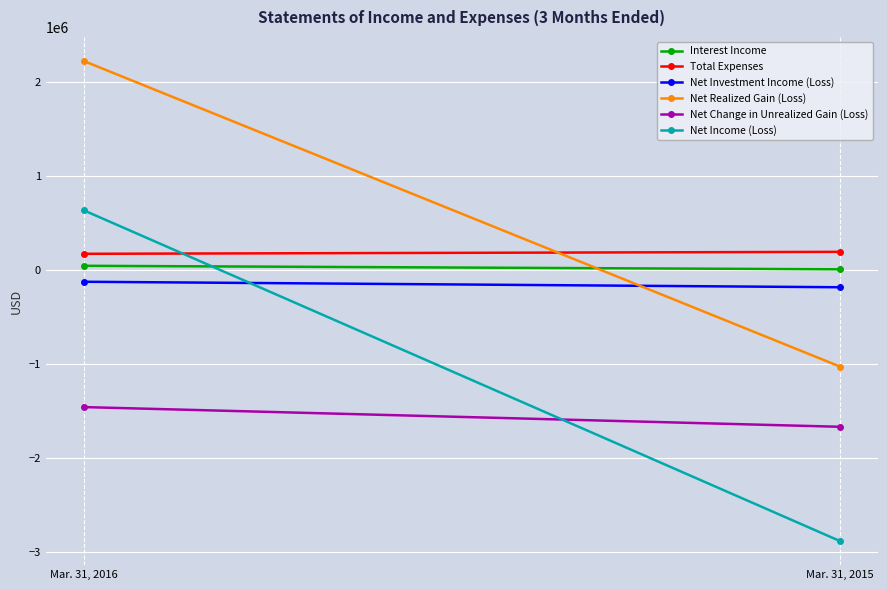

What is the value of the Net Income (Loss) point at the 1st from the left?

633352